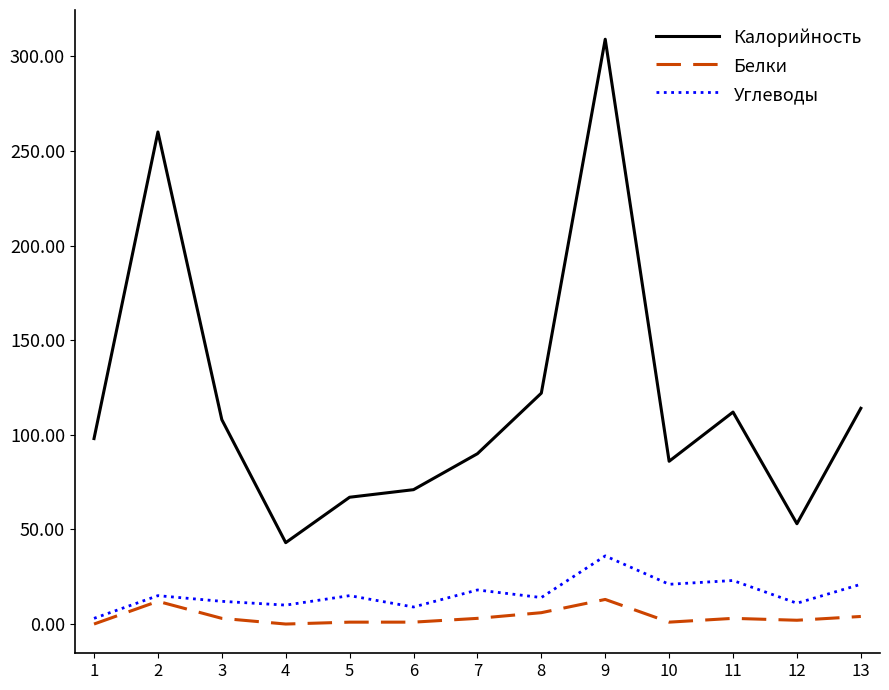

Rank the series by their maximum value, from highest to lowest.

Калорийность, Углеводы, Белки